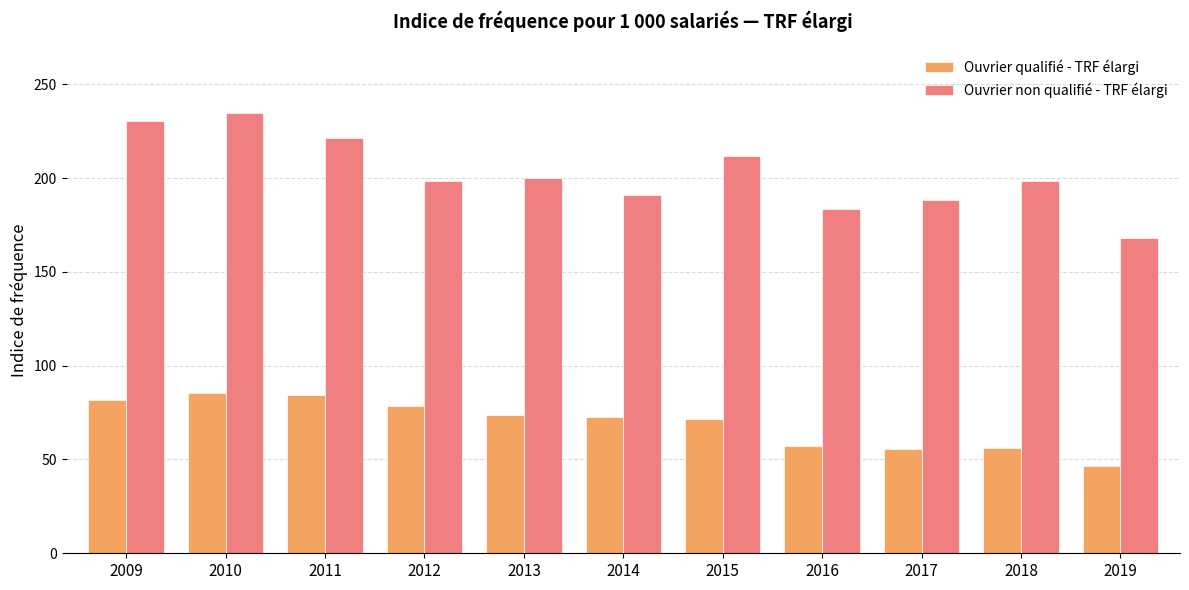

What is the sum of the Ouvrier non qualifié - TRF élargi values at 2012 and 2014?

389.7